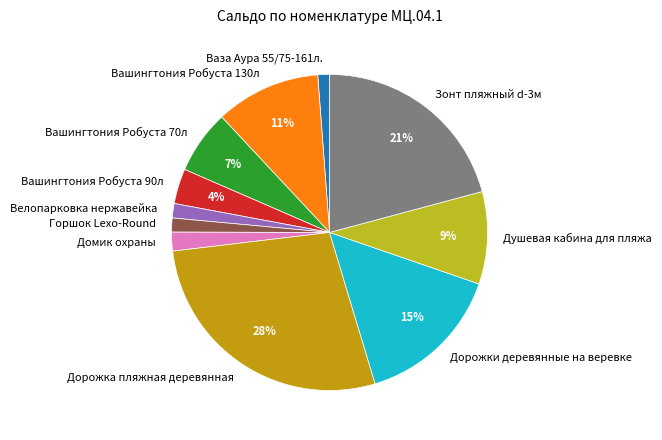

Approximately how many times larger is the value at Дорожки деревянные на веревке compared to Дорожка пляжная деревянная?

0.5